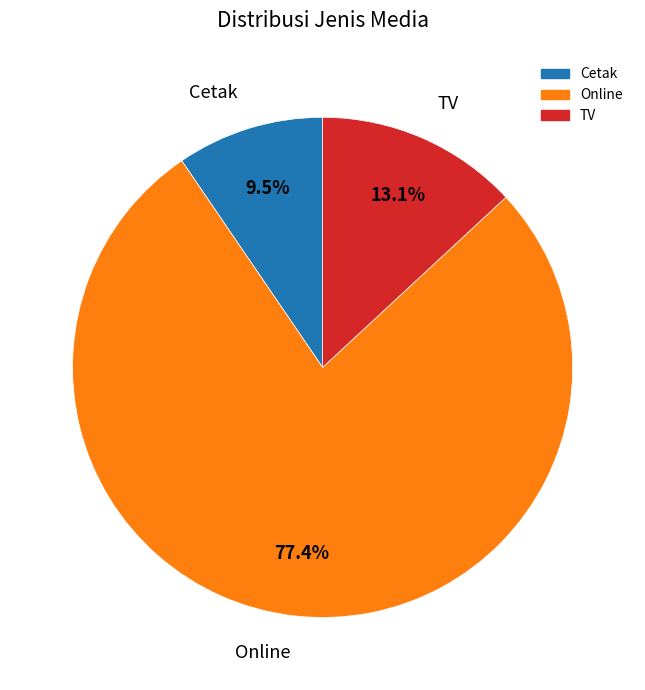

How much of the chart is everything except TV?

86.9%